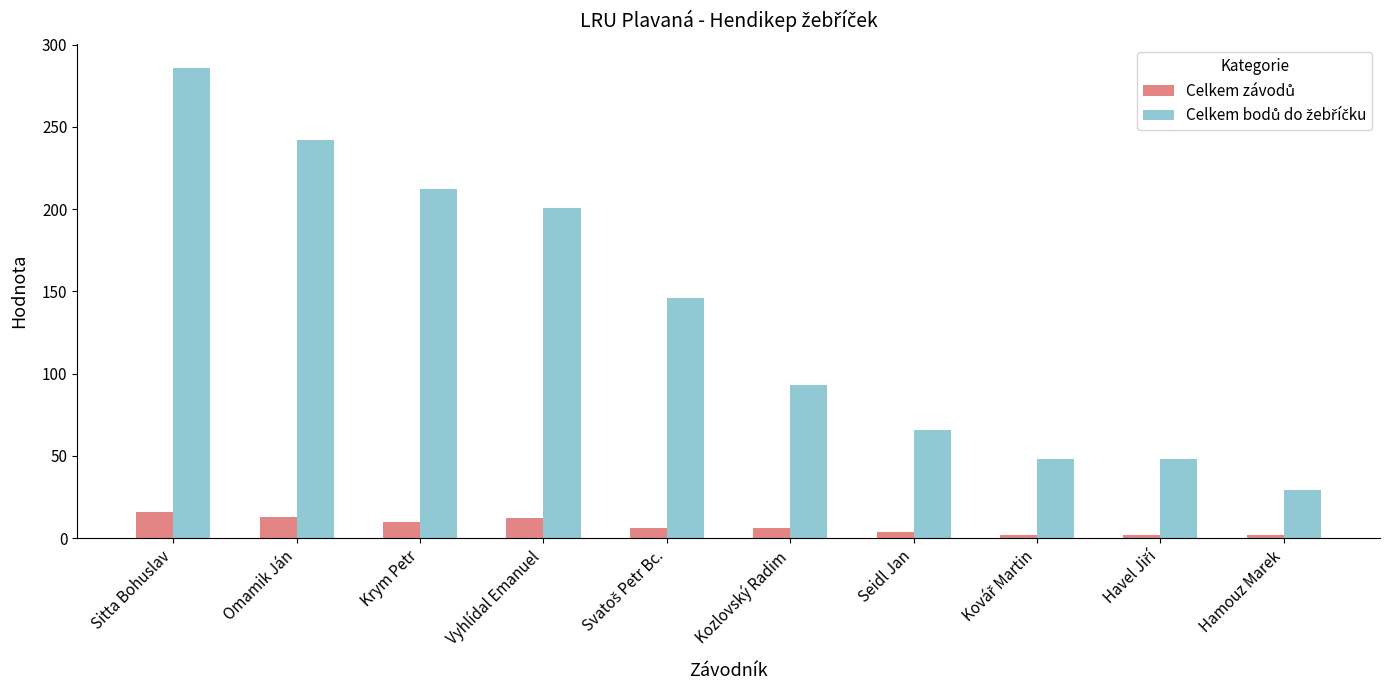

At how many categories does at least one series exceed 89?

6